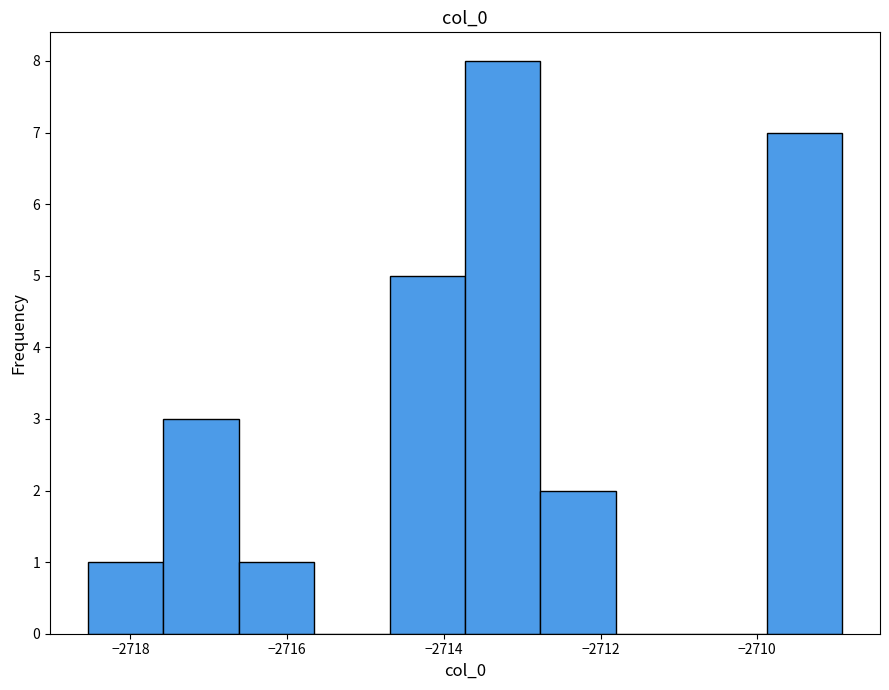

What is the height of the bar covering -2709.8 to -2709.0 on the x-axis? Neither the bar edges nor the heights are printed on the chart, so give them approximately, as read against the axes.

7